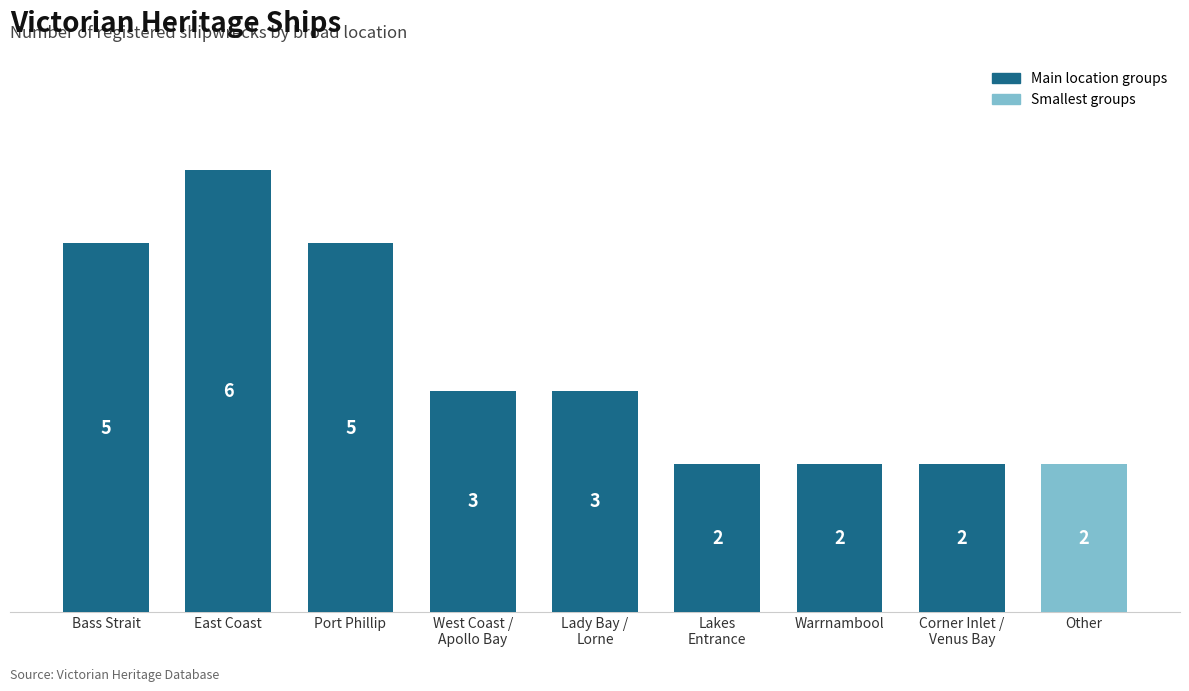

Does the chart contain stacked bars?

No